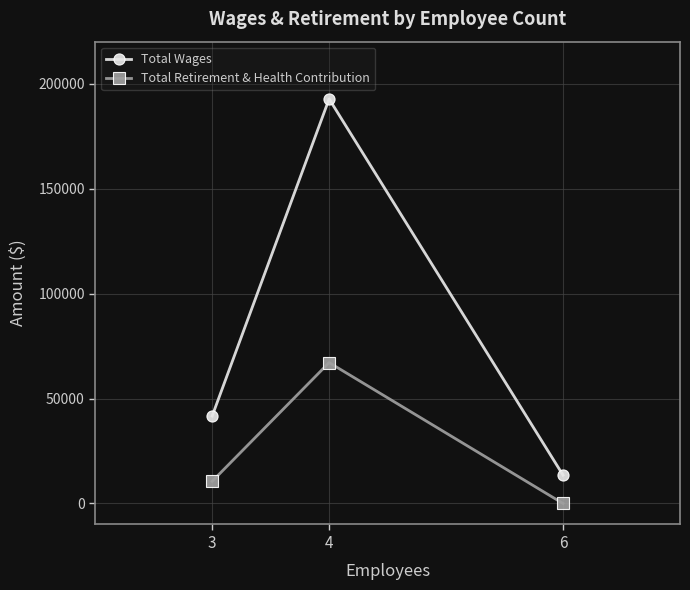

What are all the series names shown in the legend?

Total Wages, Total Retirement & Health Contribution